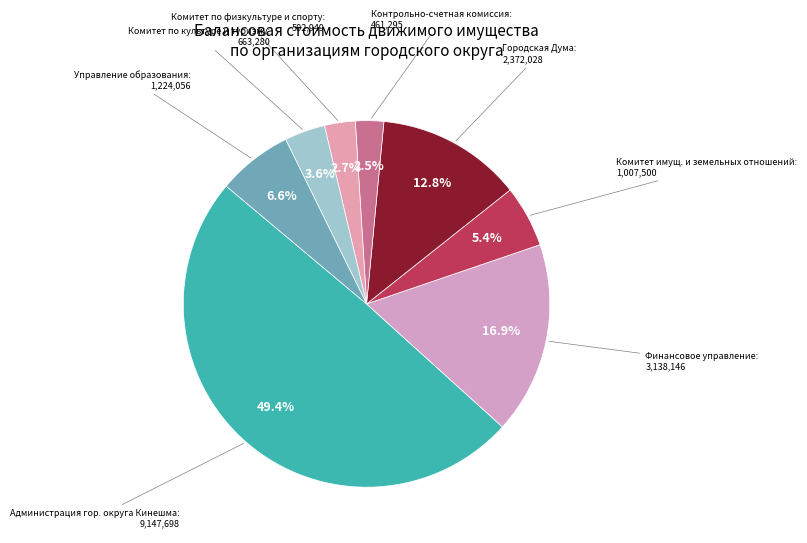

What percentage is the Комитет по культуре и туризму slice, to the nearest percent?

4%